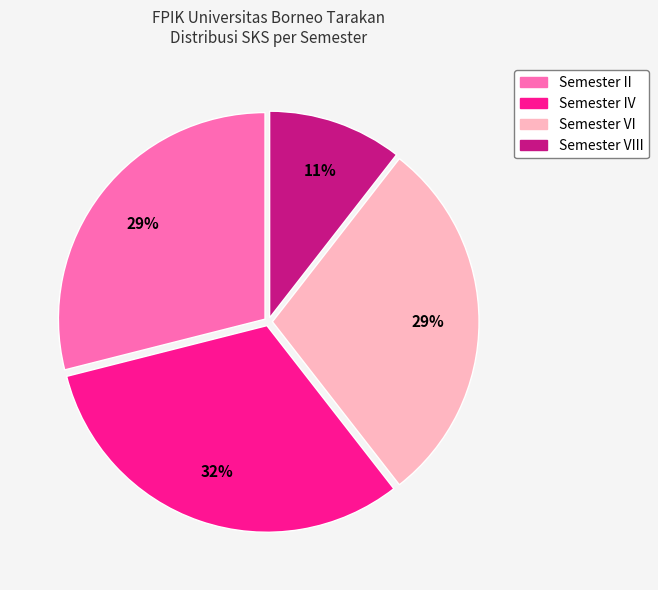

Is there a majority slice in this chart?

No